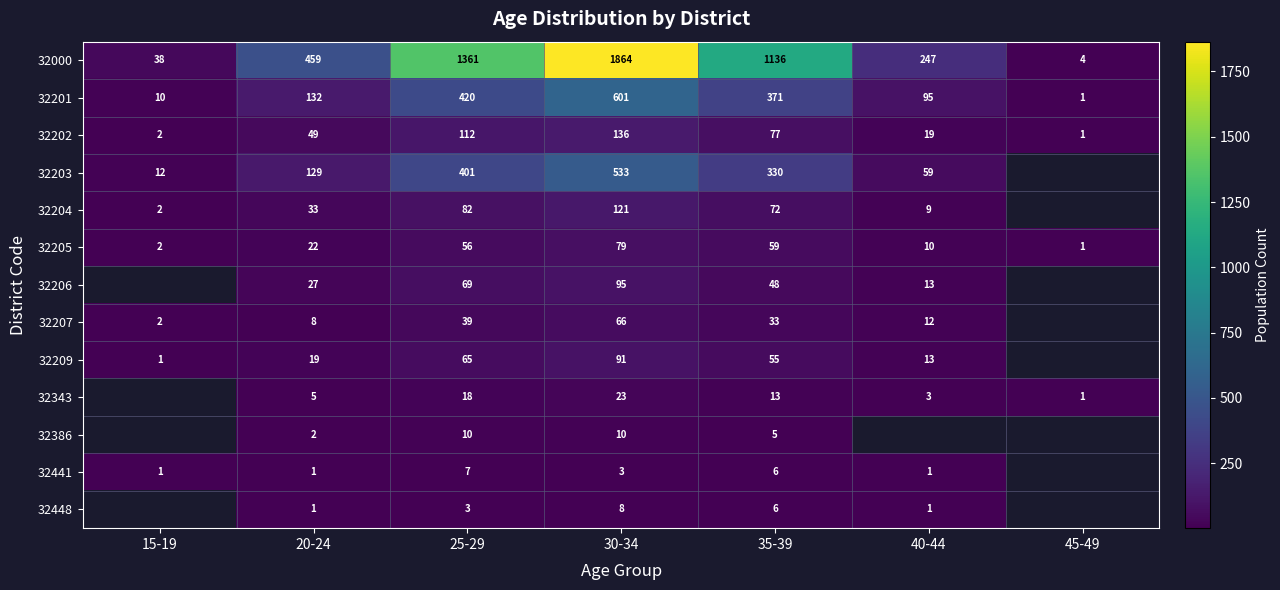

The value of 32201 at 30-34 is 991.0. True or false?

False